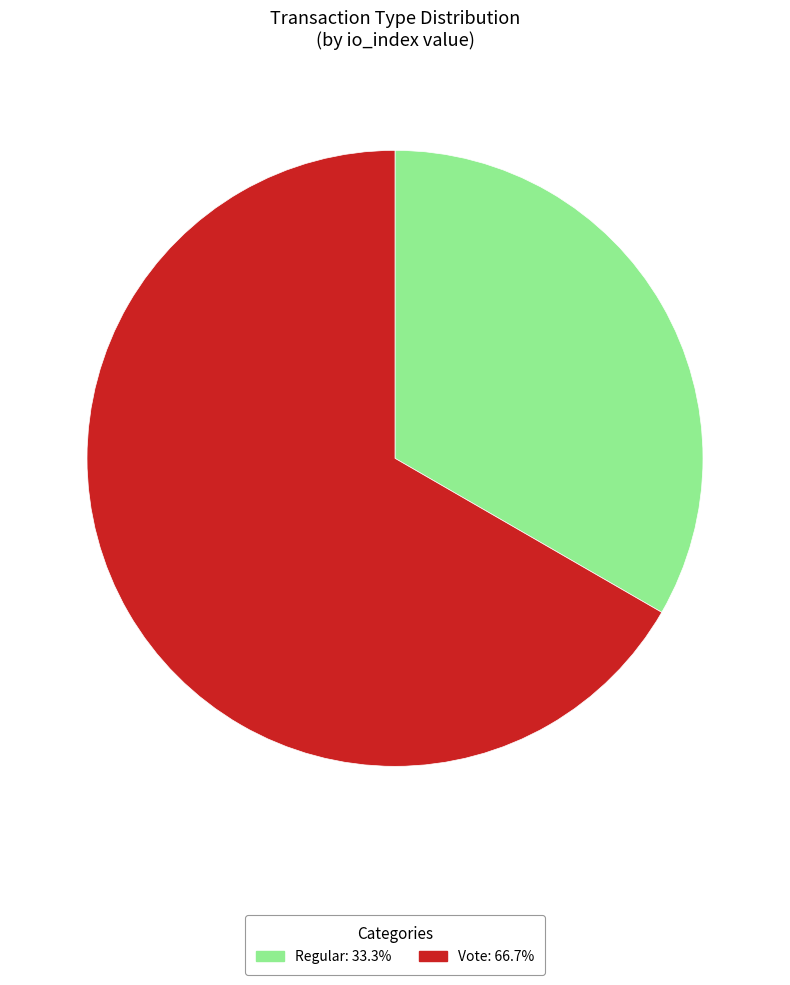

Combined, do Regular and Vote account for over 50%?

Yes